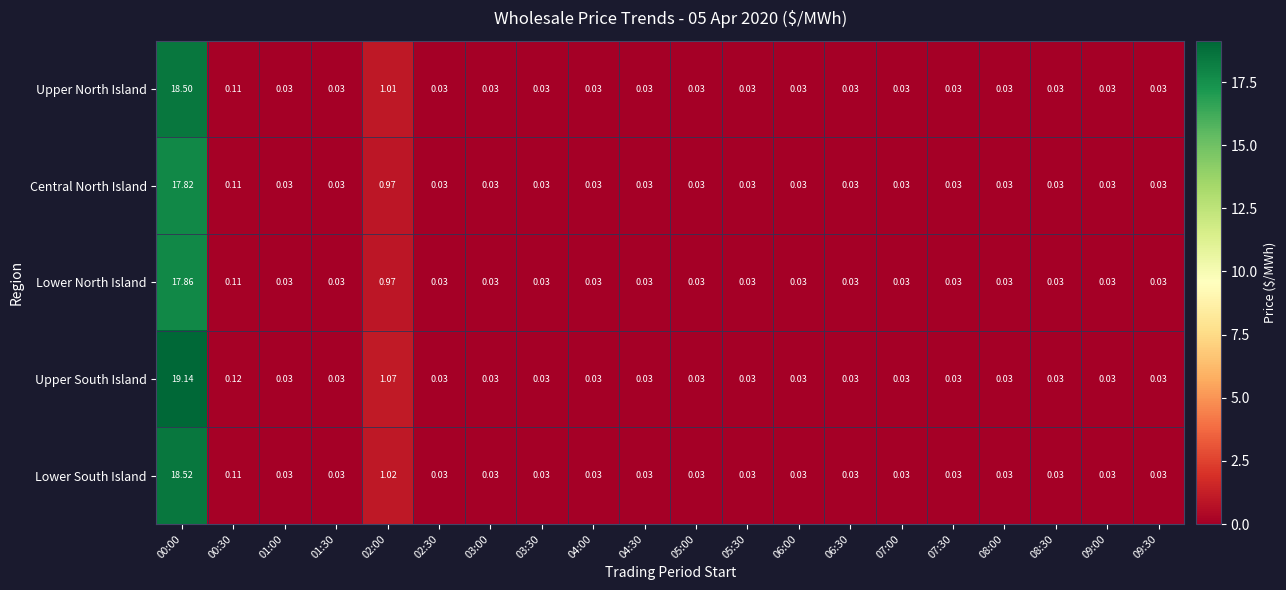

Is the value of Lower North Island at 05:30 greater than the value of Upper North Island at 02:00?

No